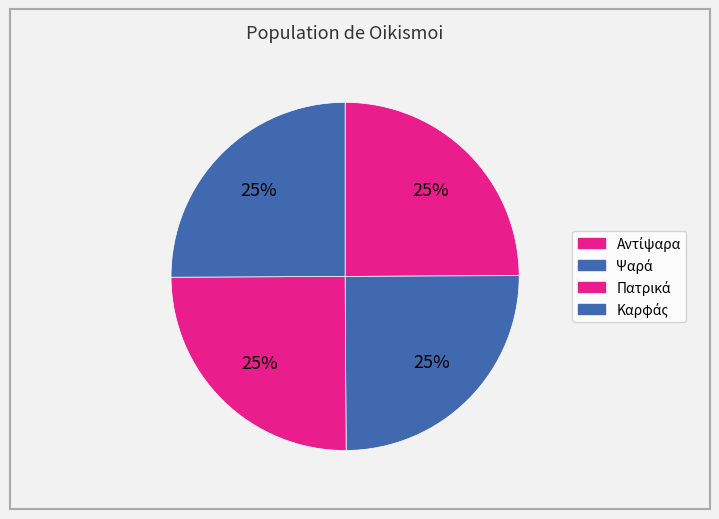

Rank the categories by value from lowest to highest.

Αντίψαρα, Ψαρά, Πατρικά, Καρφάς